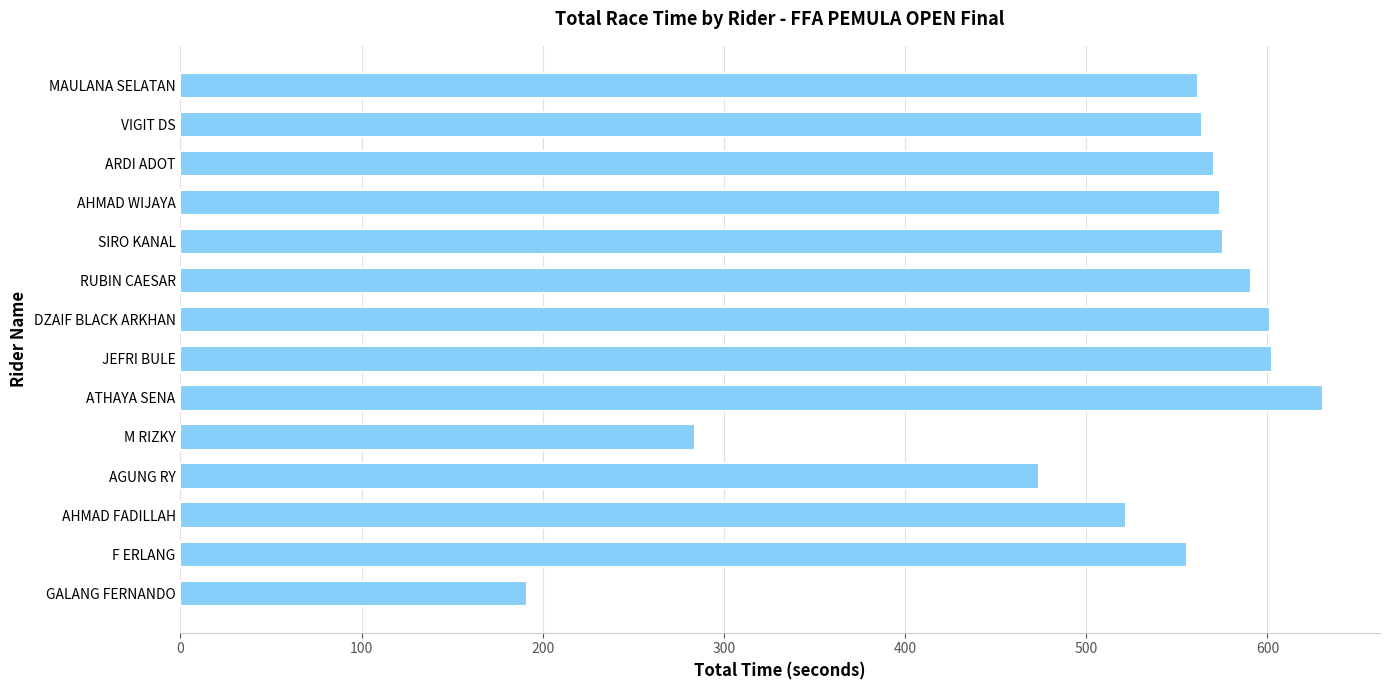

Between M RIZKY and JEFRI BULE, which is larger?

JEFRI BULE